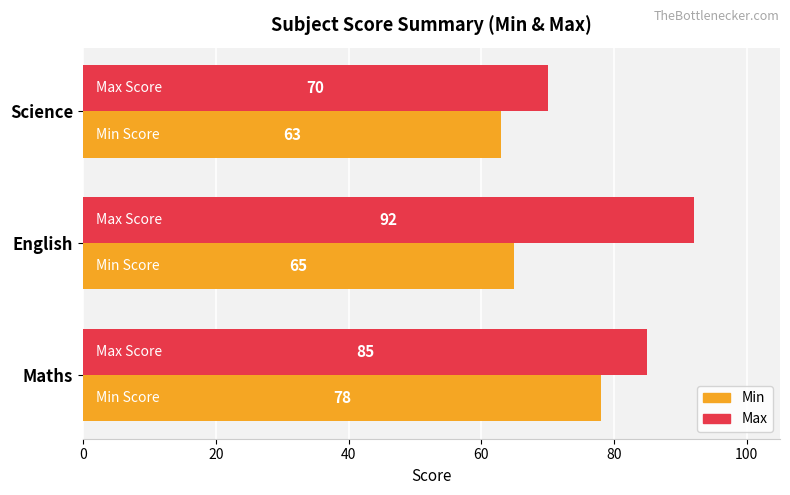

Between Maths and English, which series saw the biggest shift?

Min